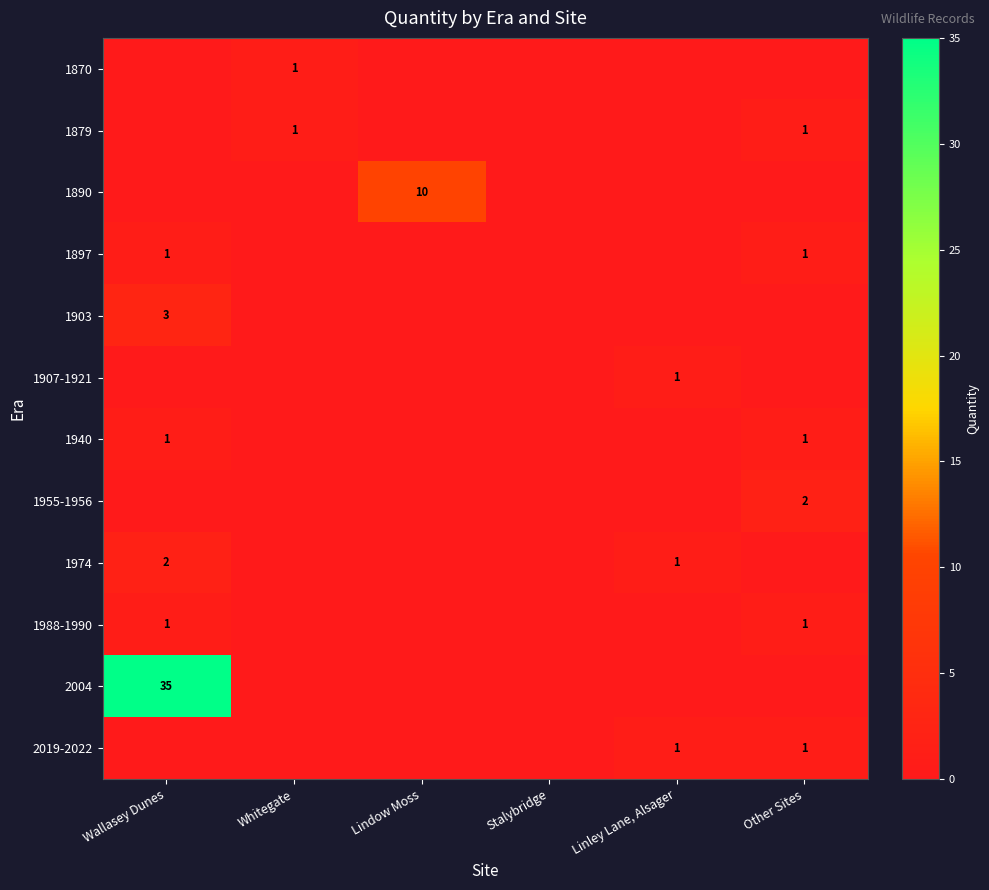

Is it true that 1940 equals 0 at Other Sites?

False